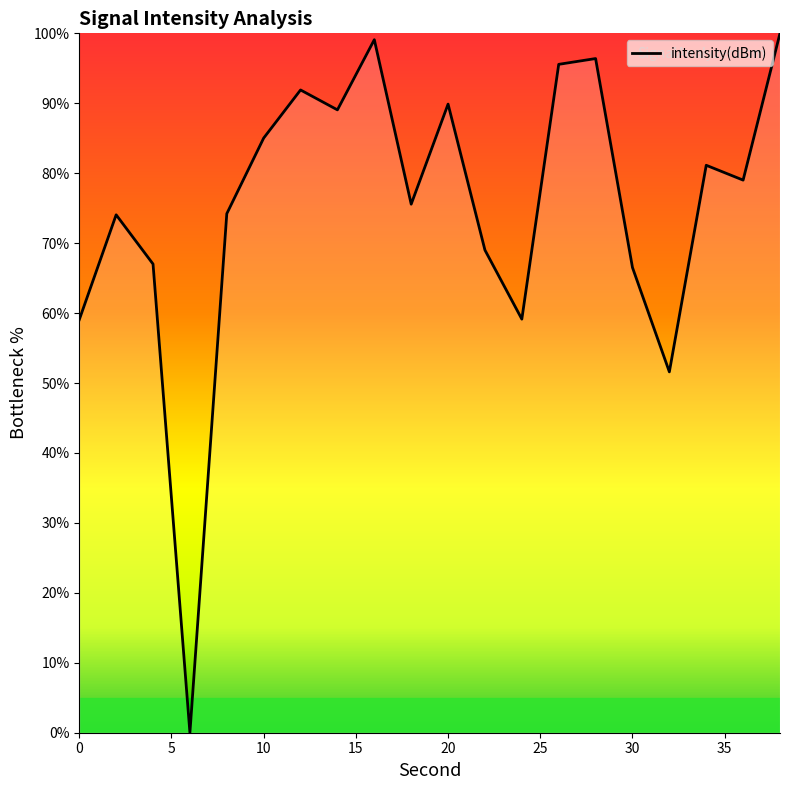

How many values are above zero?

19